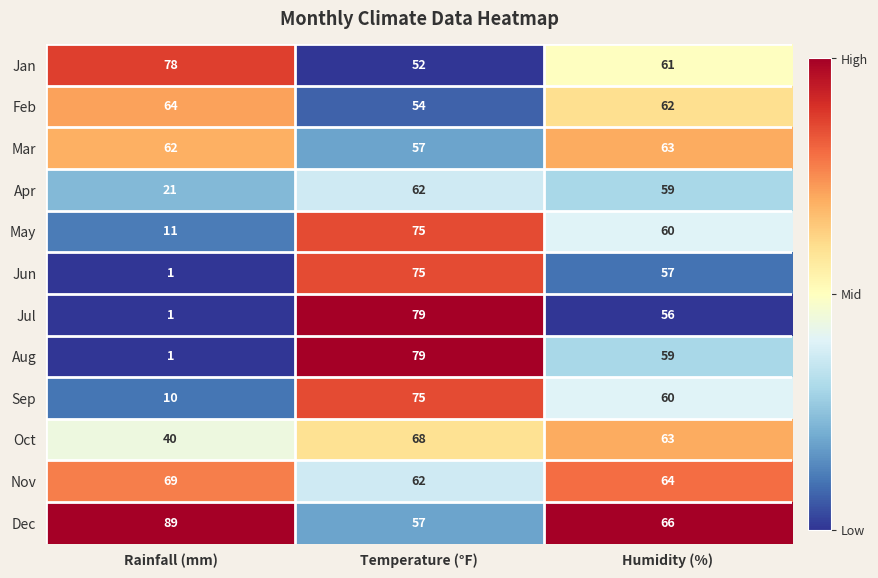

Rank the categories by Dec value from lowest to highest.

Temperature (°F), Humidity (%), Rainfall (mm)